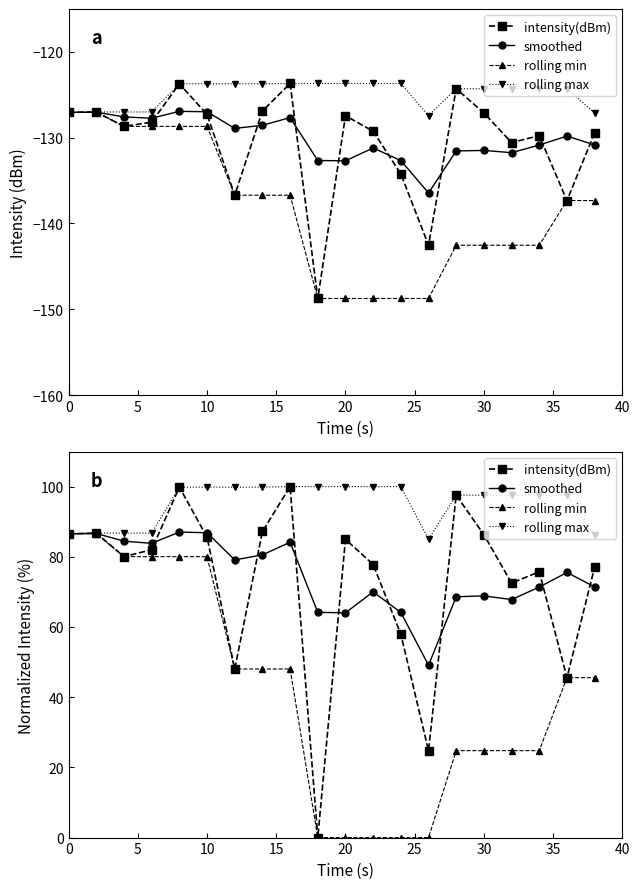

What is the maximum value shown in the chart?

100.0